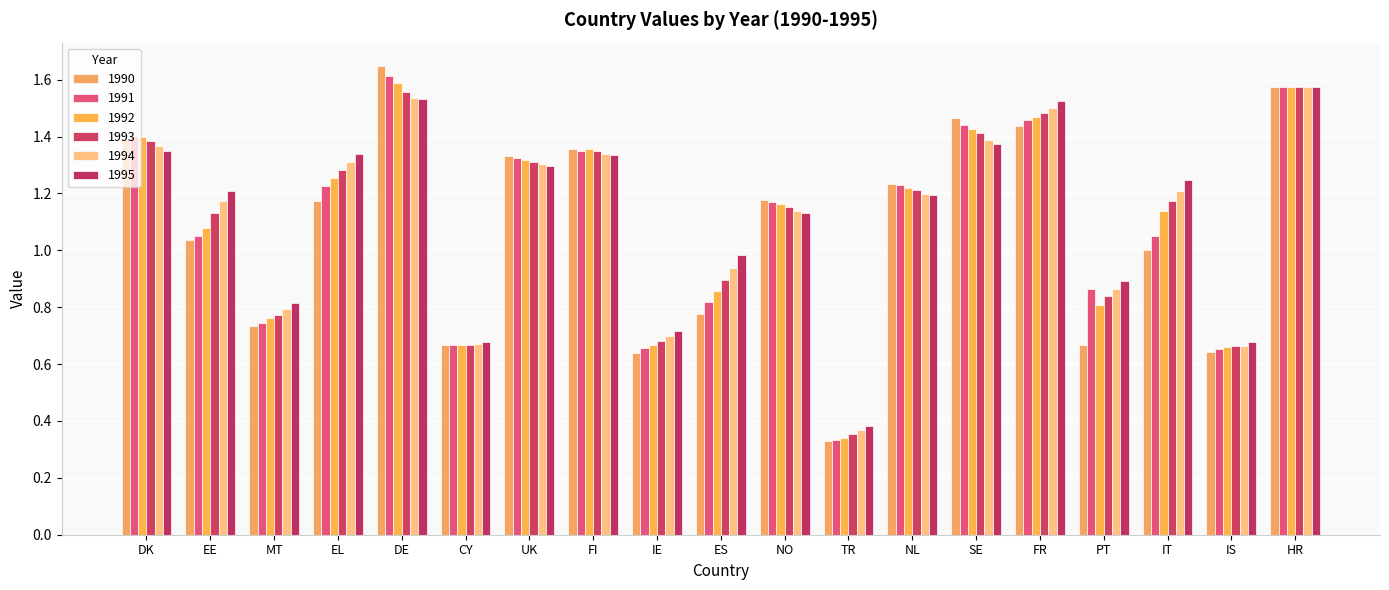

Are the bars grouped side by side (vs. stacked)?

Yes